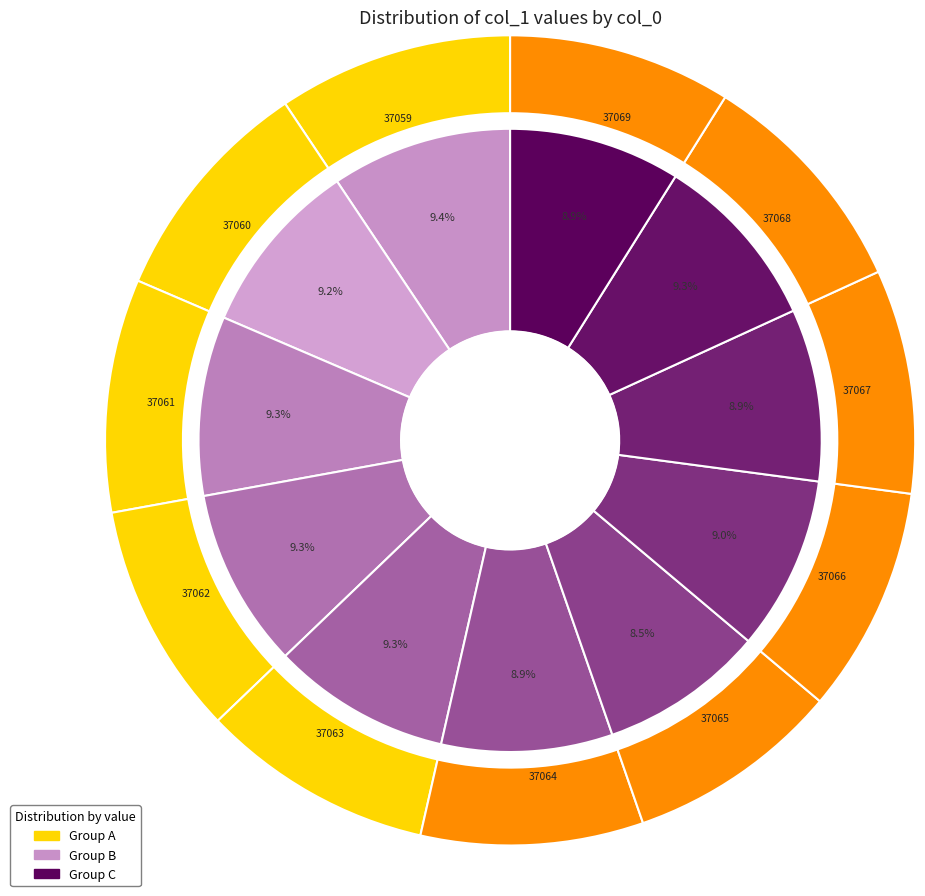

To the nearest percent, what is the difference between the largest and smallest slice percentages?

1%